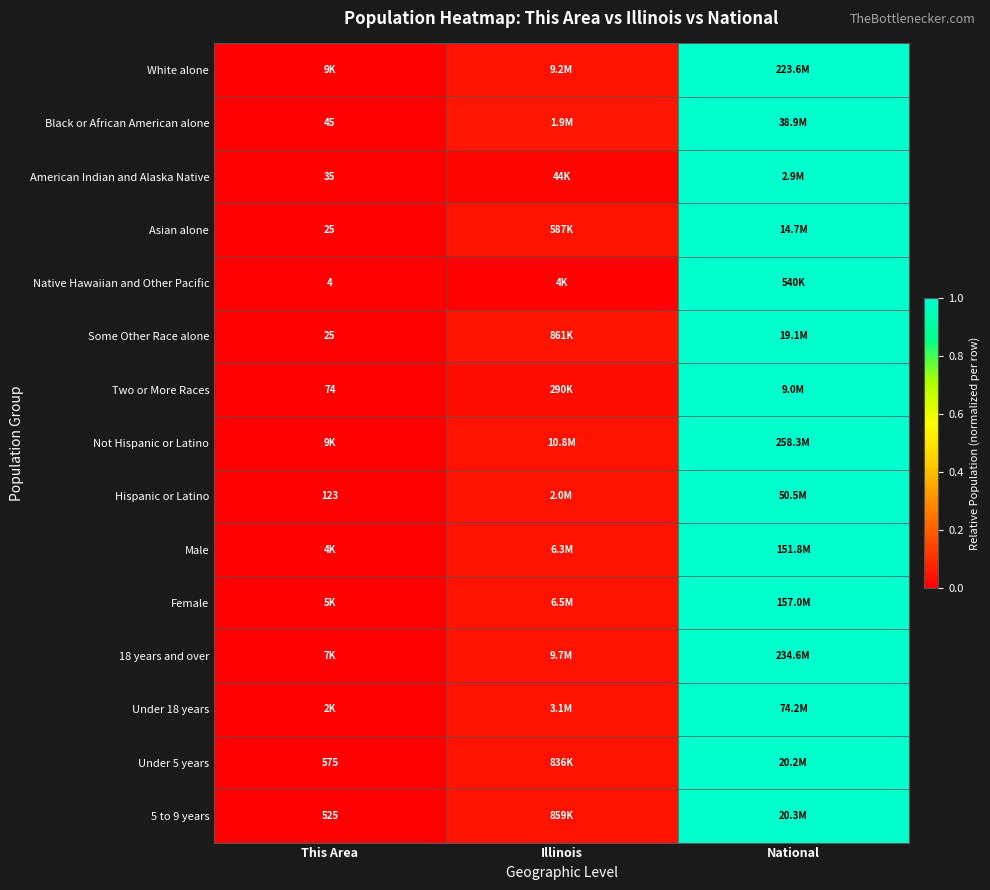

How many categories are shown in the chart?

3